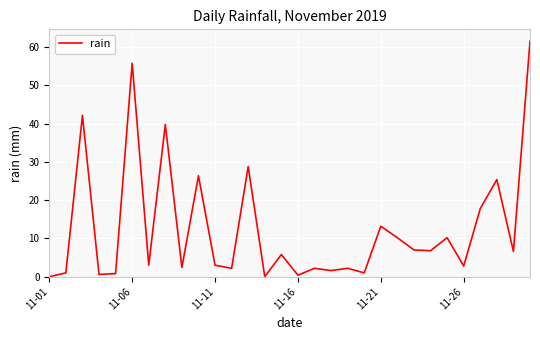

How many series are shown in this chart?

1